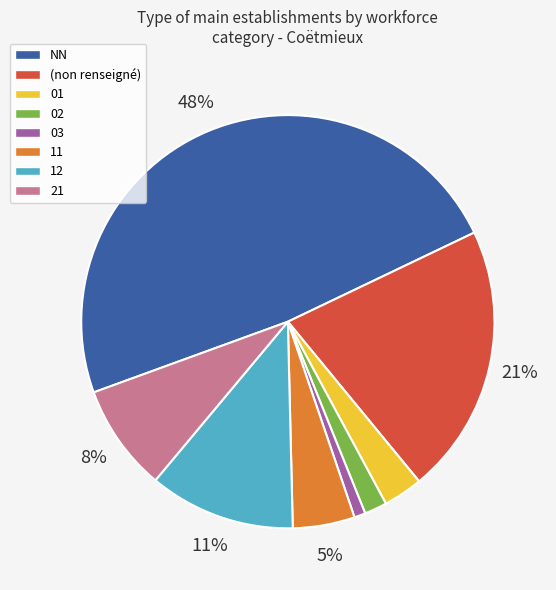

To the nearest percent, what portion does 12 represent?

11%